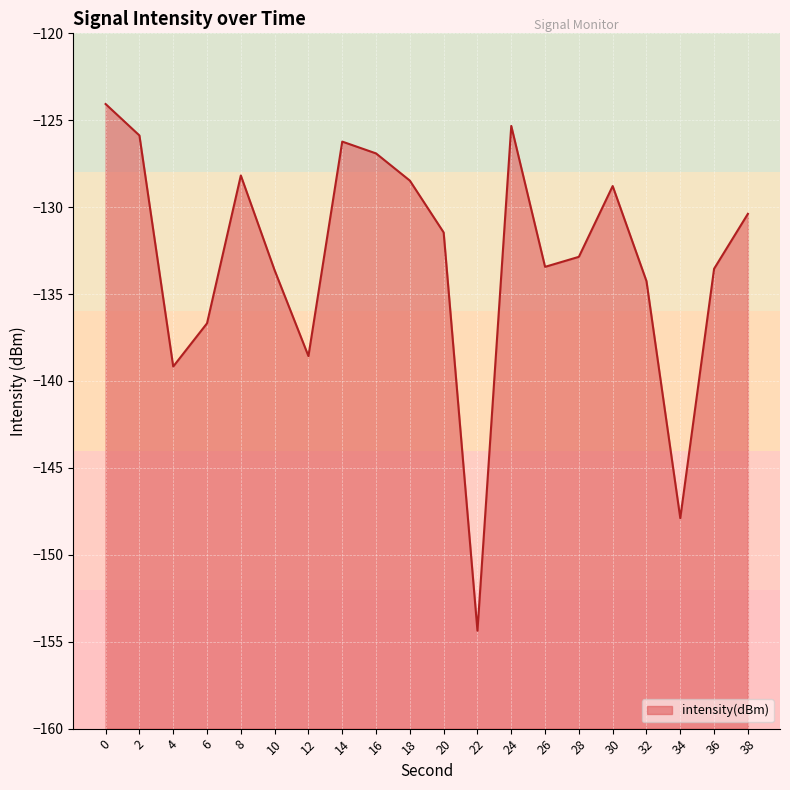

Where is the data nearest to the value -139?

4